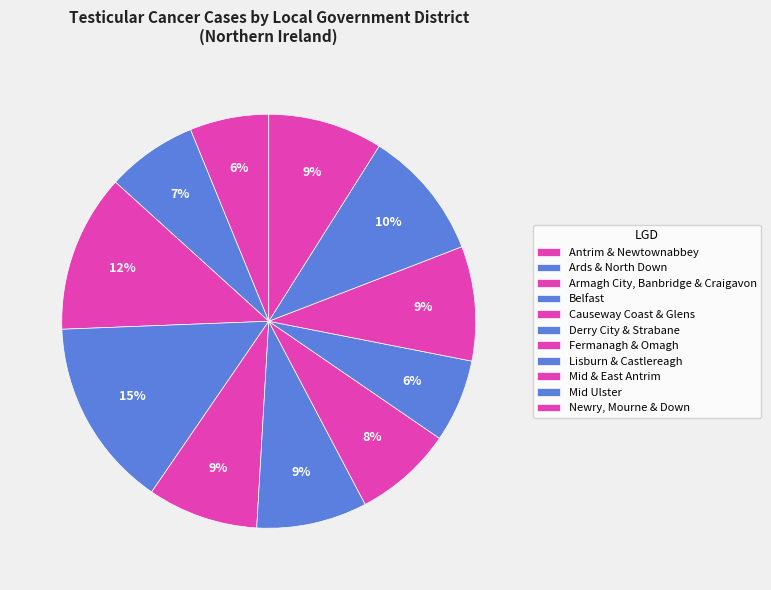

What percentage do Lisburn & Castlereagh and Antrim & Newtownabbey together represent?

12.7%